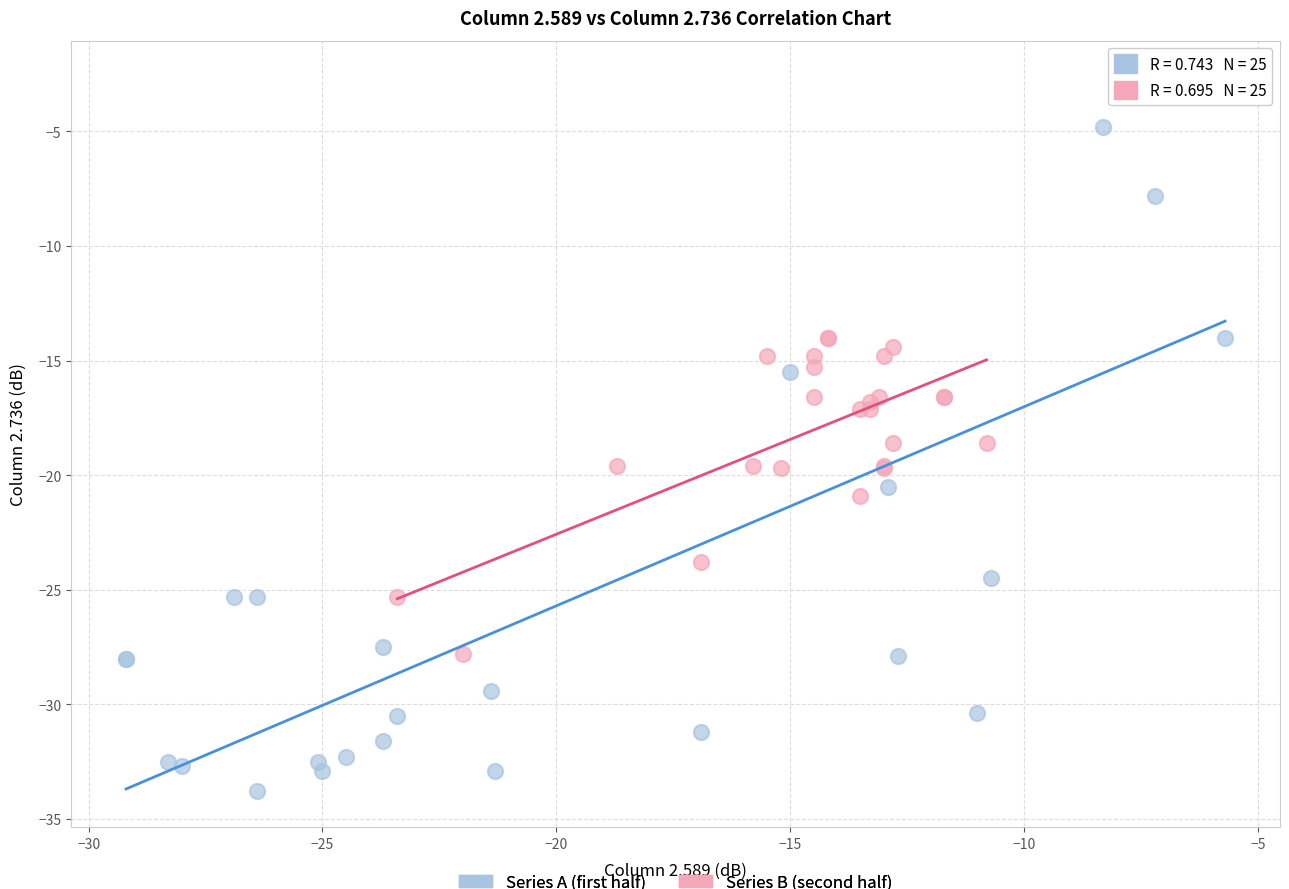

Which series reaches the maximum Y coordinate?

Series A (first half)